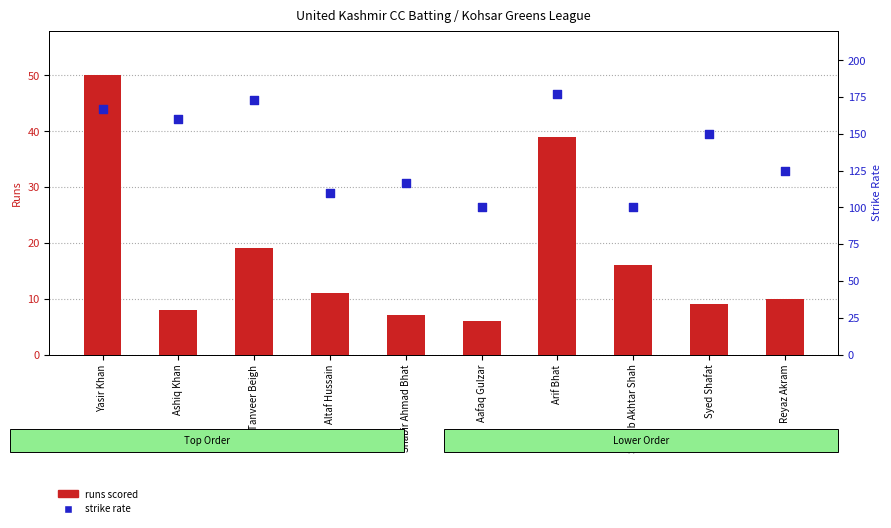

Is the value of strike rate at Altaf Hussain greater than the value of runs scored at Arif Bhat?

Yes